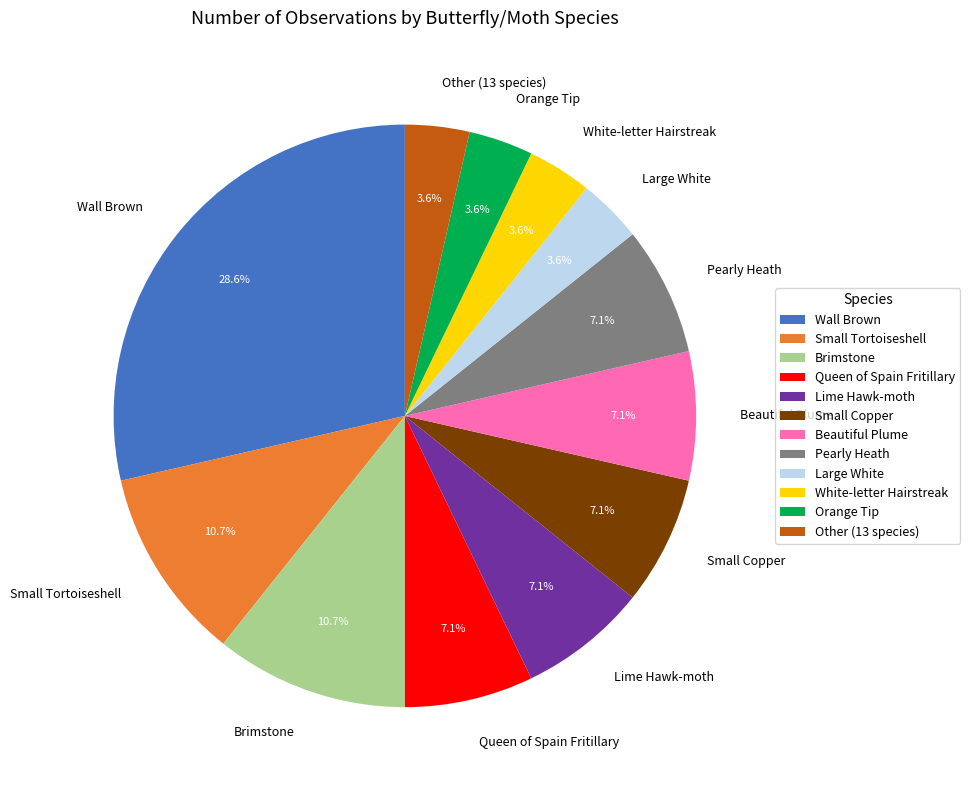

To the nearest percent, what is the average slice percentage?

8%